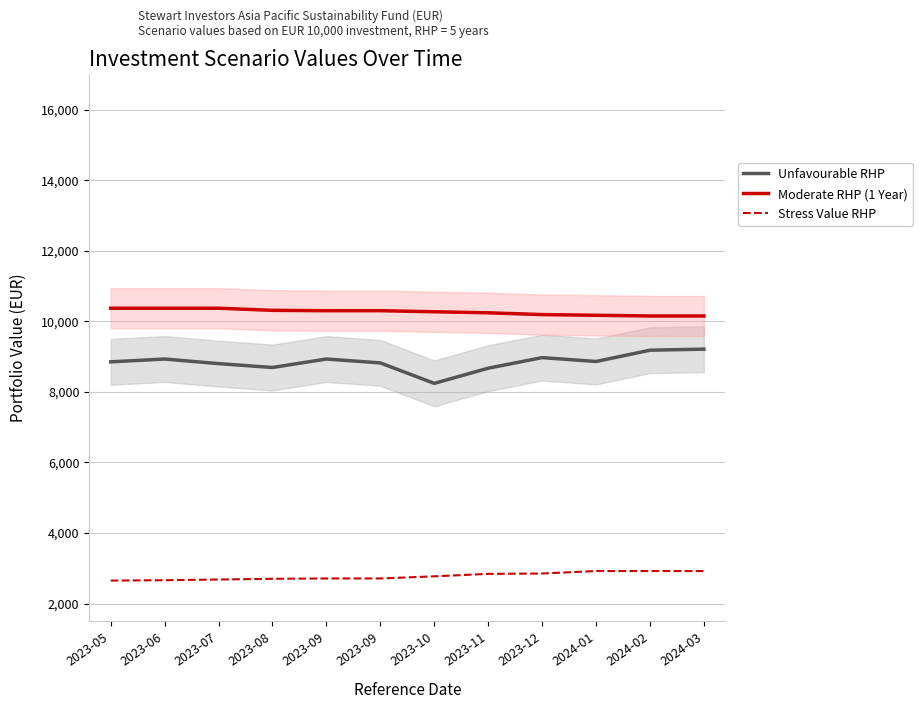

True or false: Unfavourable RHP and Moderate RHP (1 Year) cross at least once.

False